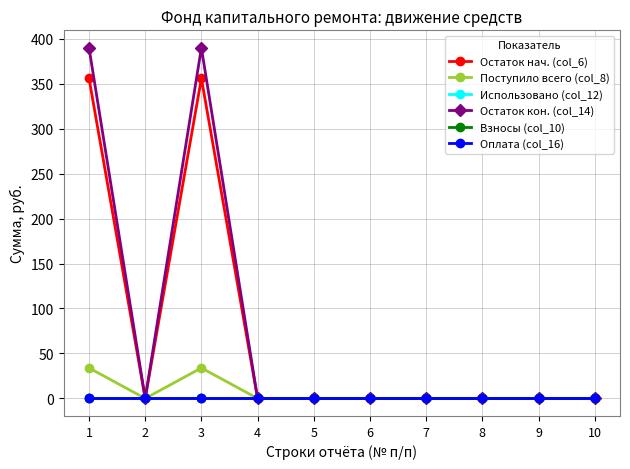

True or false: Остаток кон. (col_14) and Остаток нач. (col_6) intersect in this chart.

False